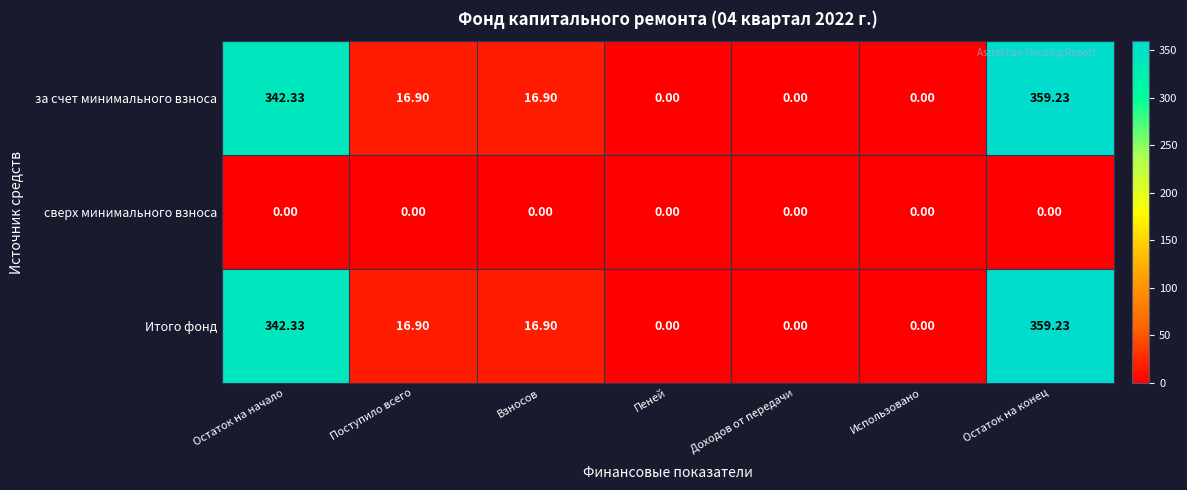

Where does the Итого фонд series first go above 16?

Остаток на начало